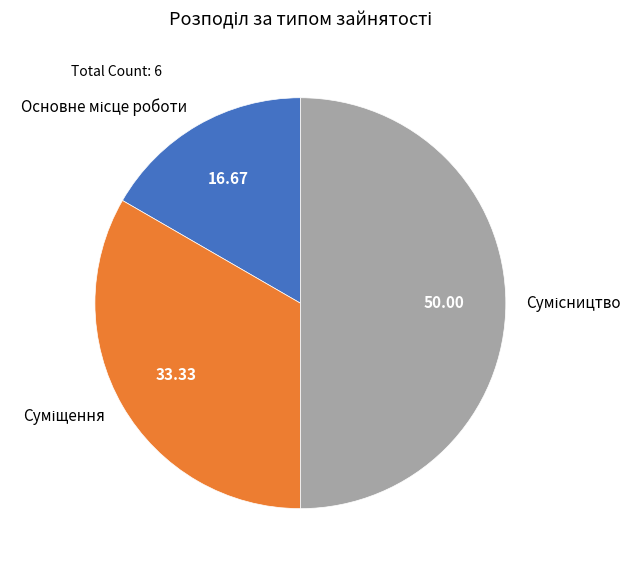

Count the number of slices in the pie.

3